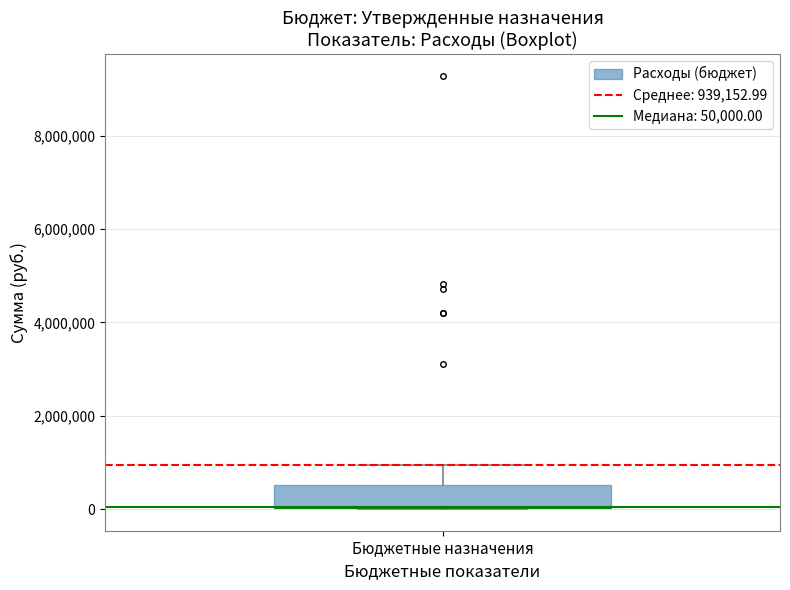

Transcribe this box plot: give where the median line is, the range the box spans, and where the two whiskers end, as read against the y-axis. The values are not printed on the chart, so give them approximately, as read against the axis.

median 0 (drawn on the box's lower edge), box 0 to 600000, whiskers 0 to 1000000